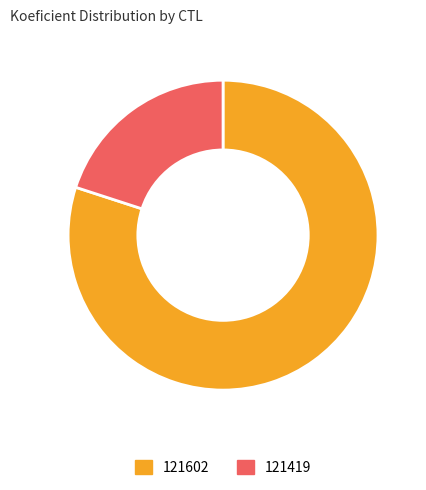

True or false: 121419 accounts for 29% of the total.

False